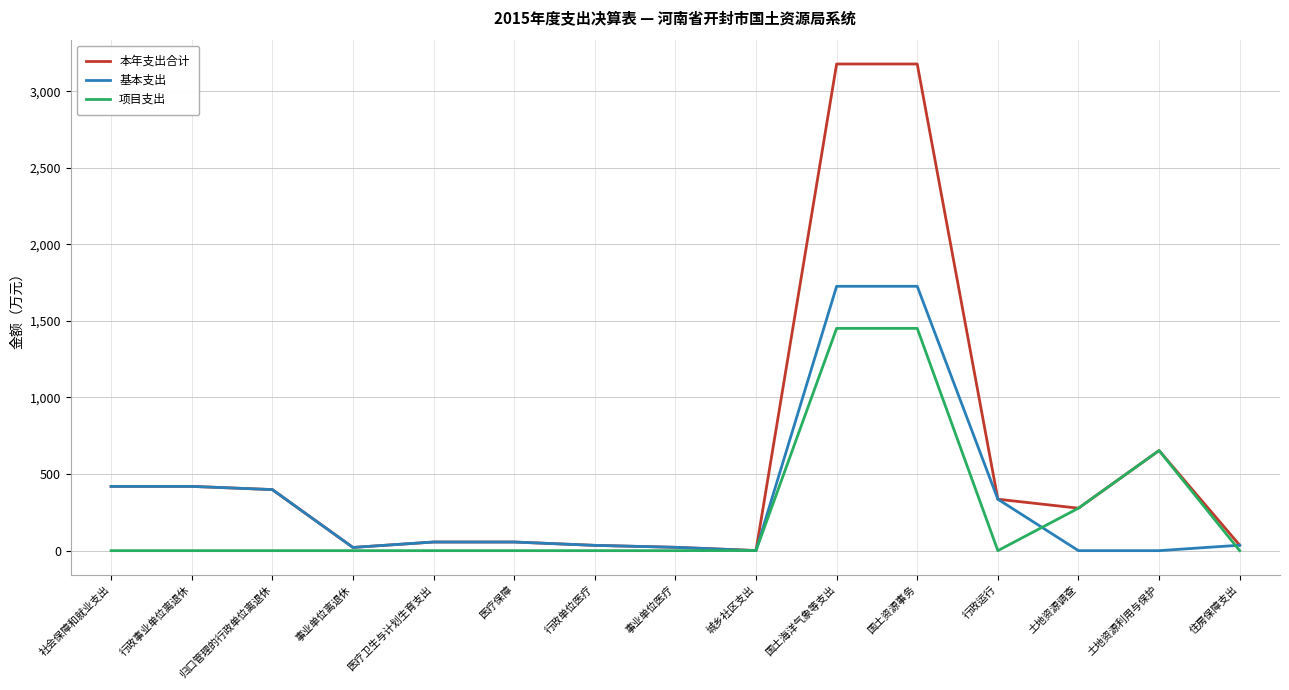

What is the average value of the 基本支出 series?

350.1